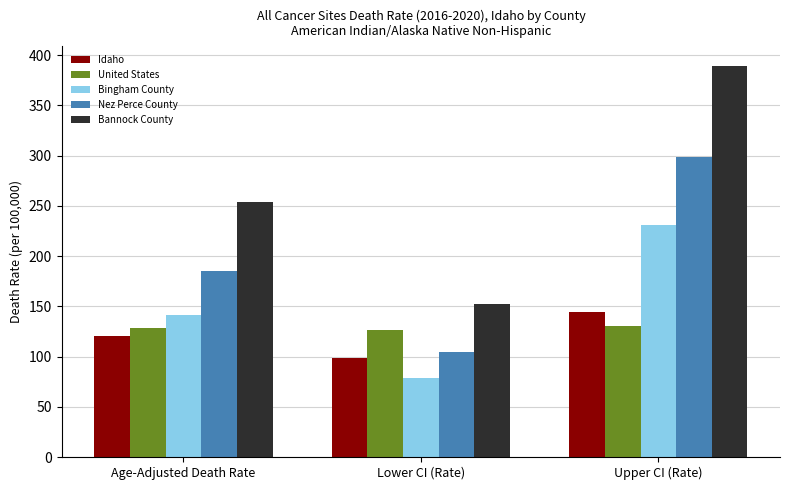

At which category is the sum across all series the highest?

Upper CI (Rate)